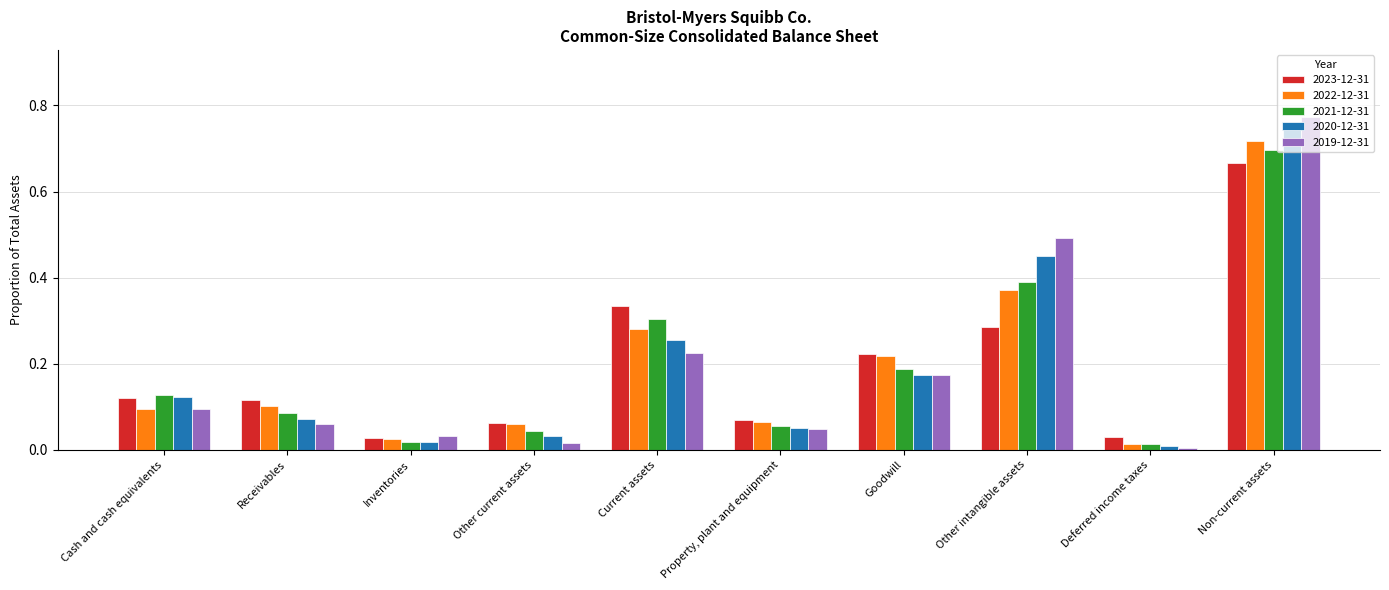

At which label does 2021-12-31 reach its peak?

Non-current assets